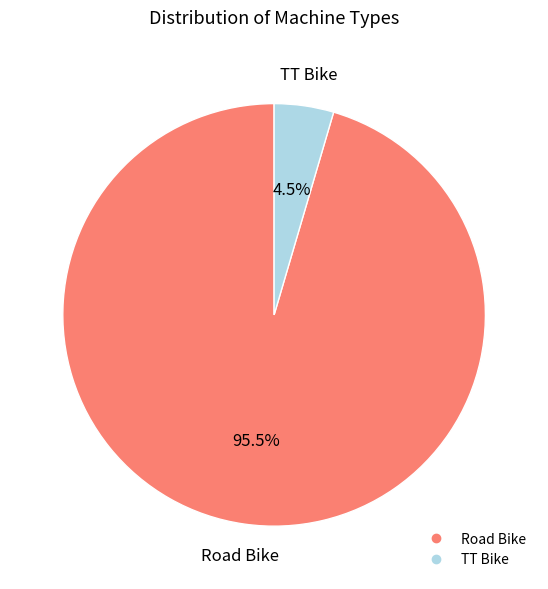

To the nearest percent, what is the difference between the TT Bike and Road Bike slice percentages?

91%